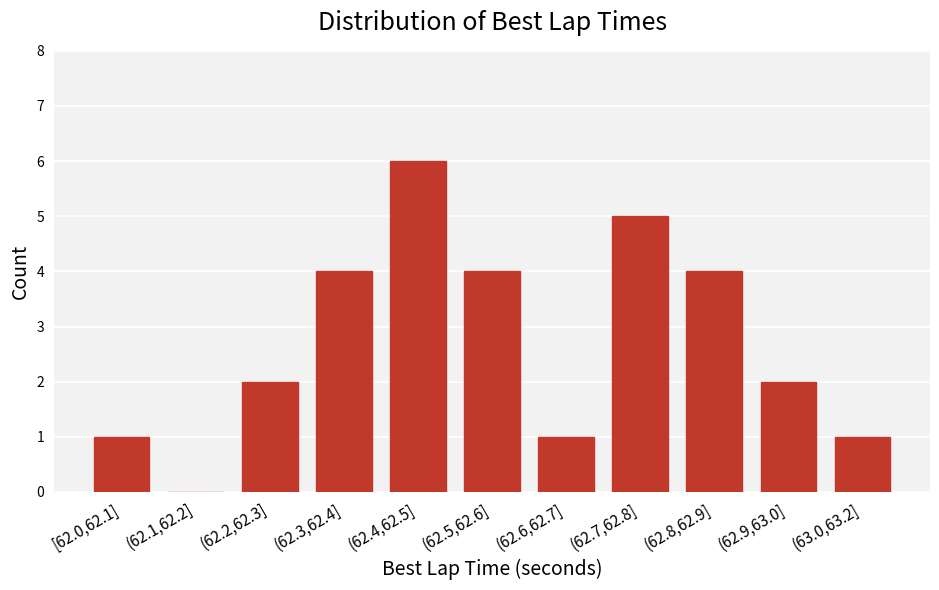

Reading left to right, what are all the values shown in this chart?

[62.0,62.1]=1	(62.1,62.2]=0	(62.2,62.3]=2	(62.3,62.4]=4	(62.4,62.5]=6	(62.5,62.6]=4	(62.6,62.7]=1	(62.7,62.8]=5	(62.8,62.9]=4	(62.9,63.0]=2	(63.0,63.2]=1